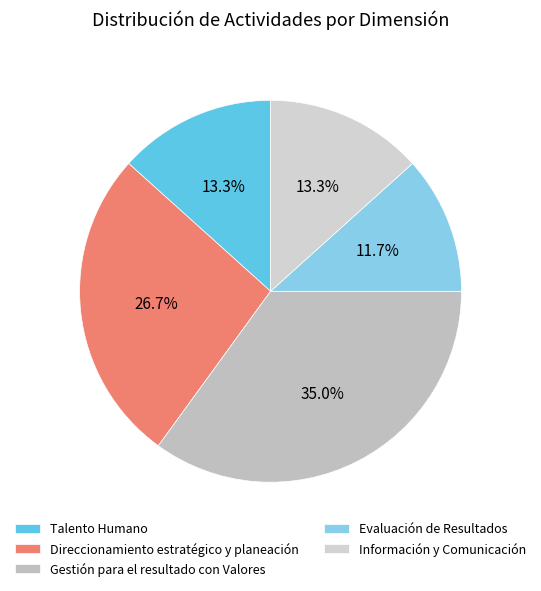

Is it true that Información y Comunicación is 23% of the pie?

False